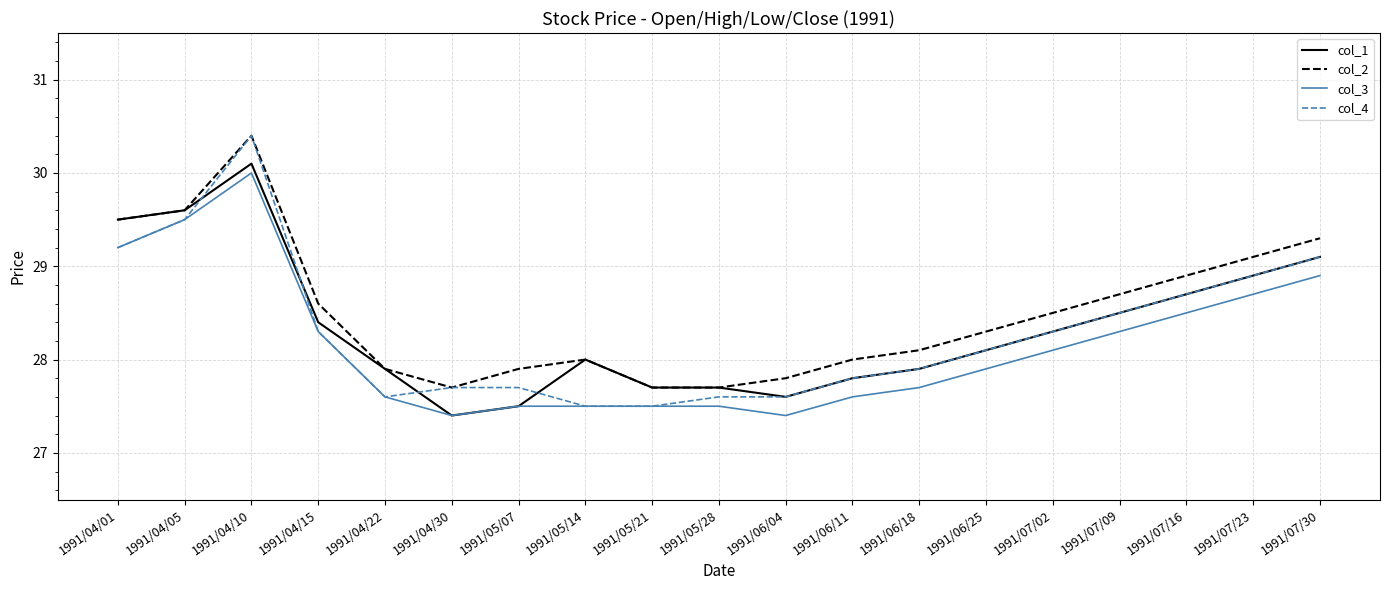

What is the total value across all series at 1991/05/14?

111.0